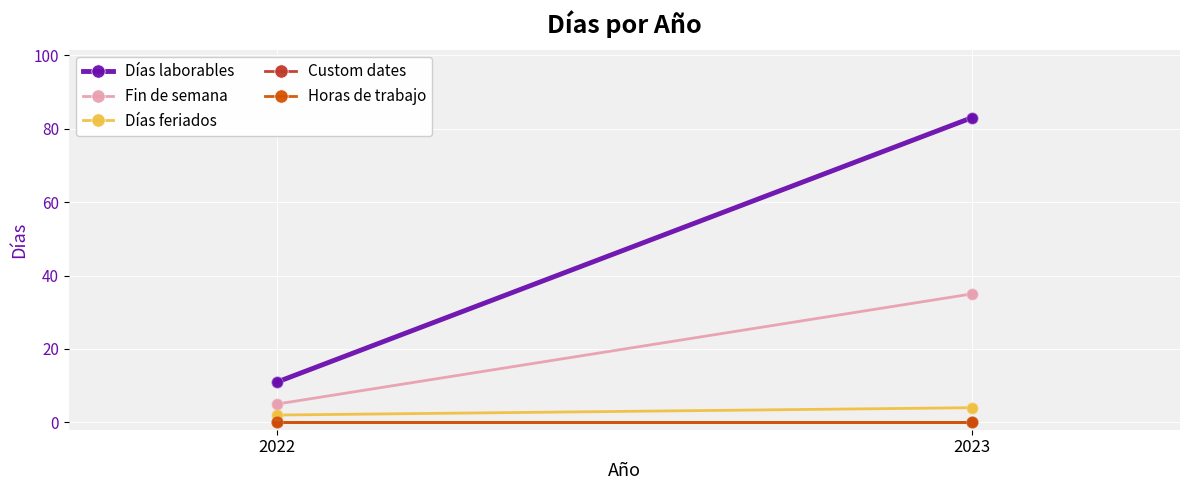

At which category is the sum across all series the highest?

2023